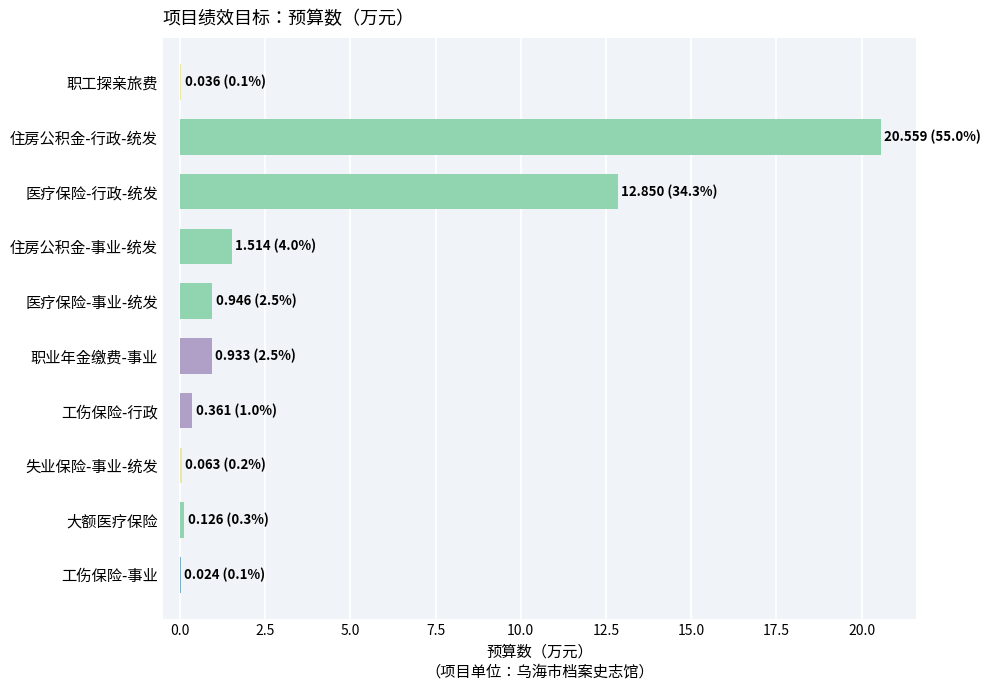

What is the sum of all values?

37.4